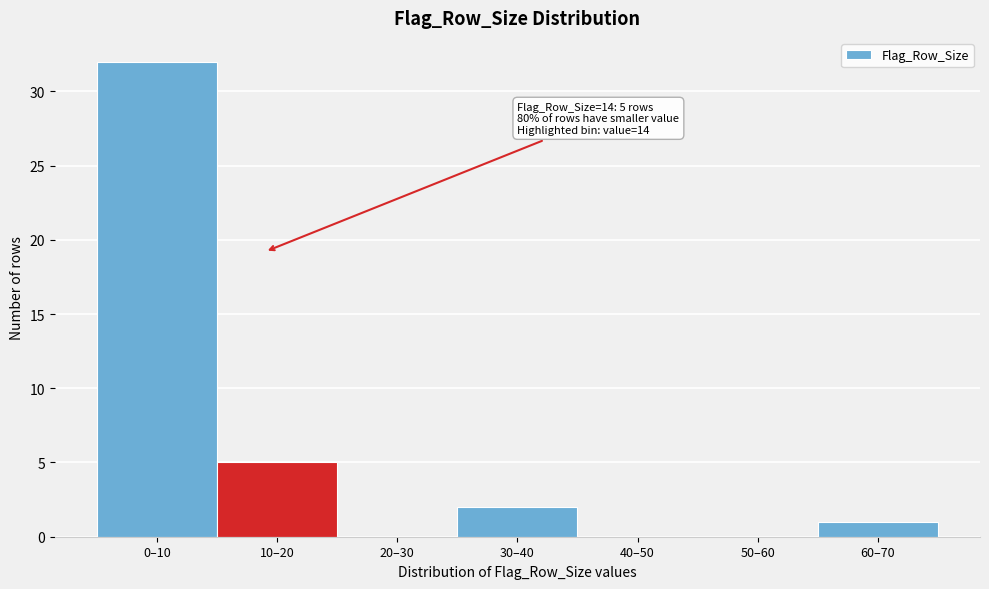

Reading left to right, list all the values displayed in this chart.

0–10=32	10–20=5	20–30=0	30–40=2	40–50=0	50–60=0	60–70=1